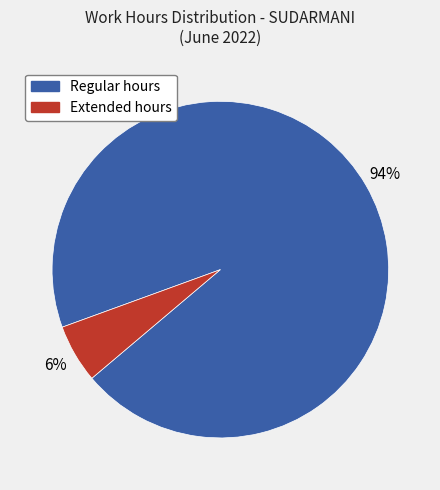

Is there a majority slice in this chart?

Yes